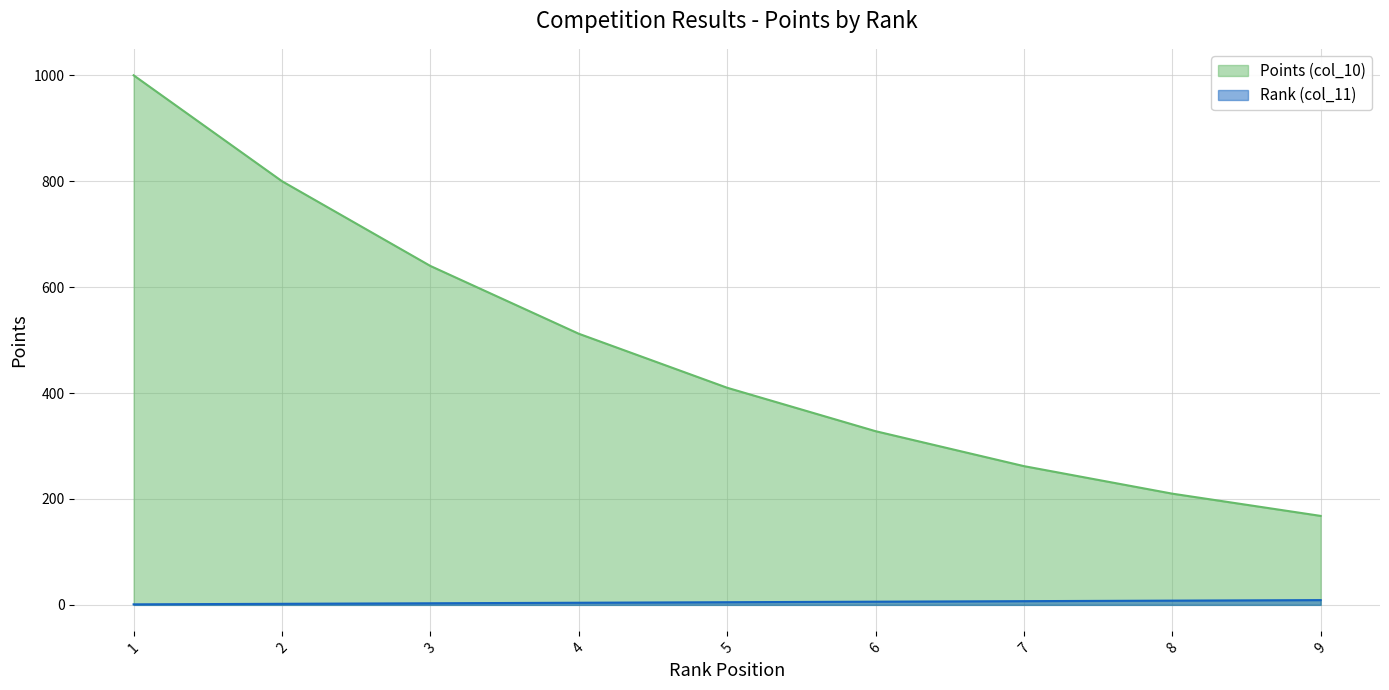

At which label does Rank (col_11) first exceed 5?

6